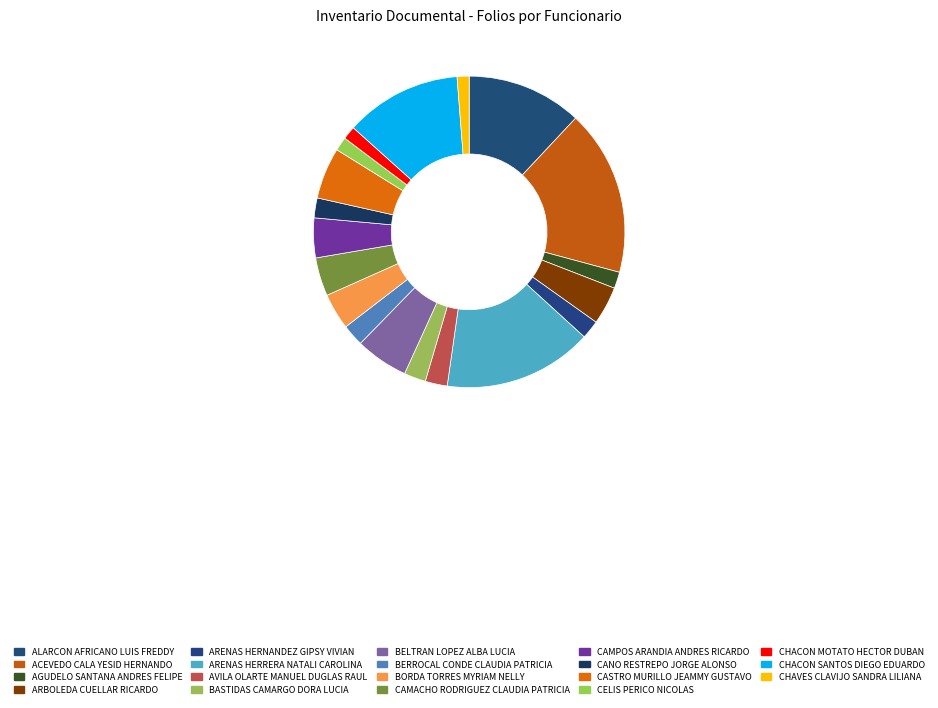

Which slice is the smallest?

CHAVES CLAVIJO SANDRA LILIANA